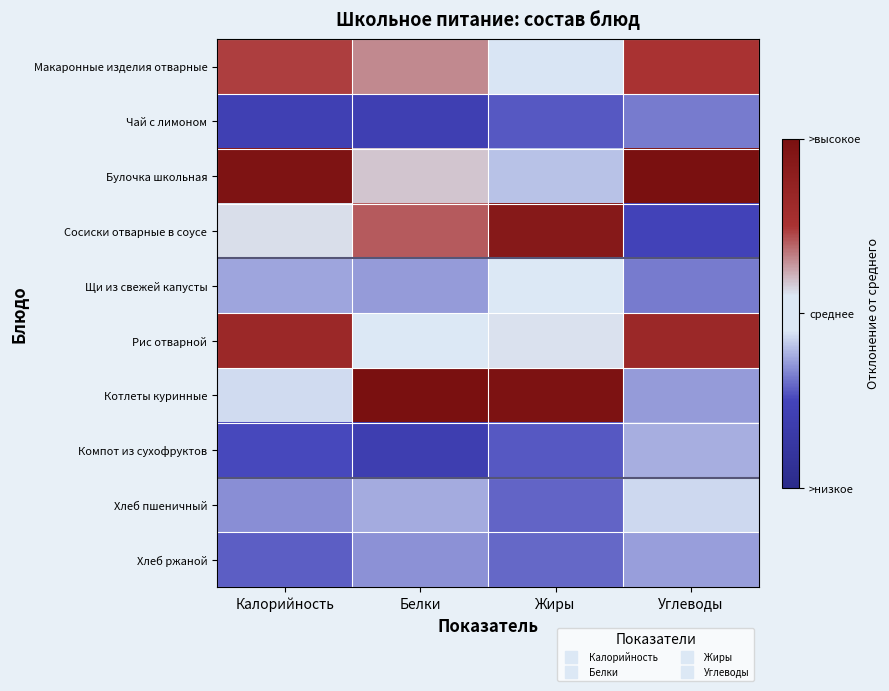

Which has a higher value, Углеводы or Жиры?

Углеводы